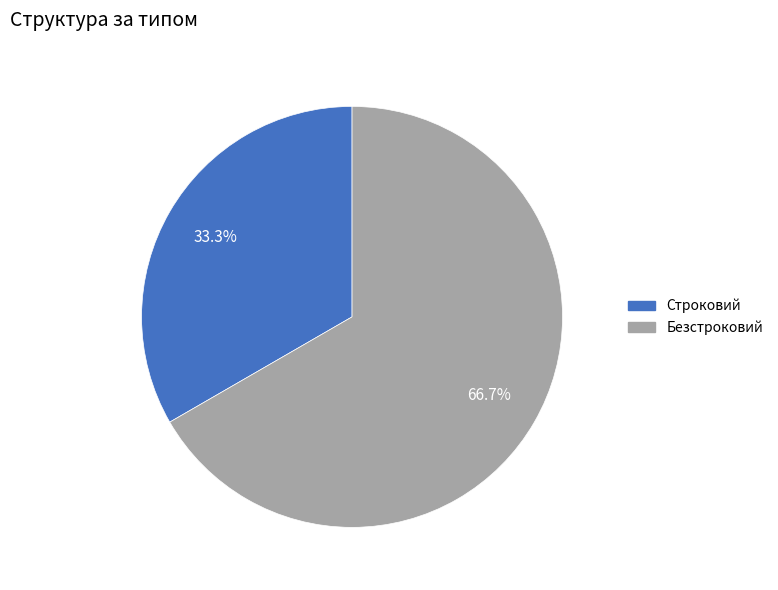

Between Строковий and Безстроковий, which is larger?

Безстроковий